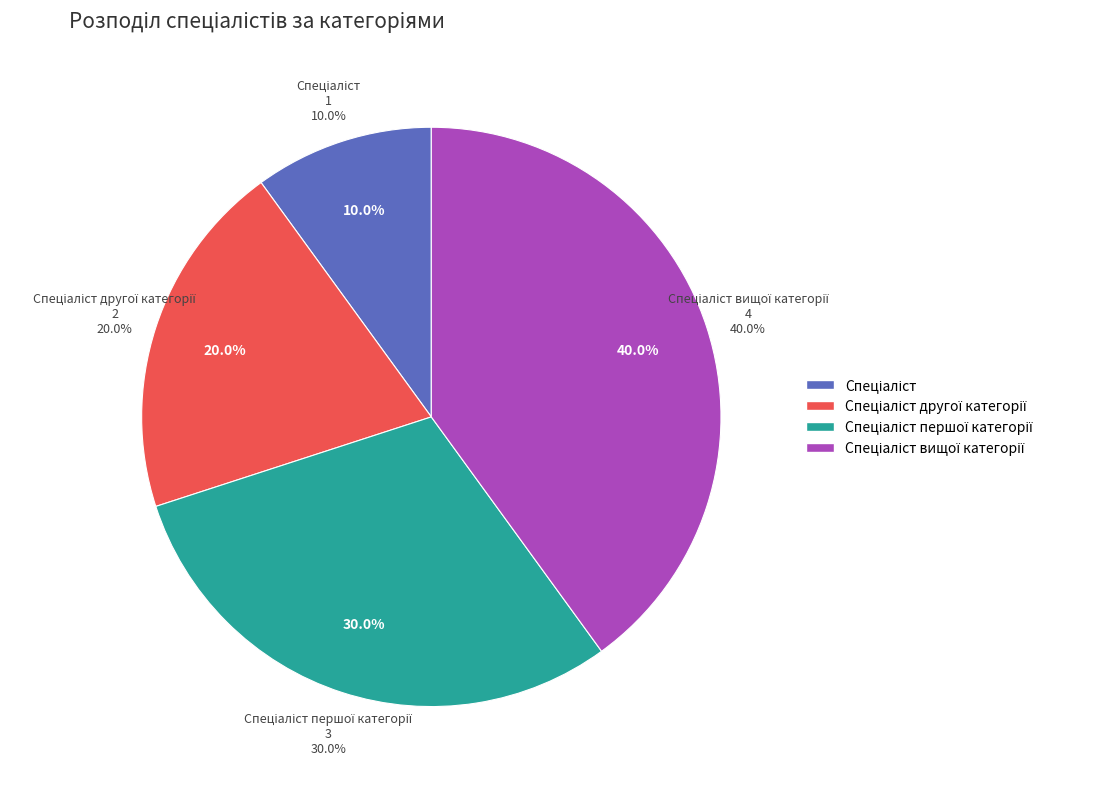

What is the smallest slice in the pie chart?

Спеціаліст